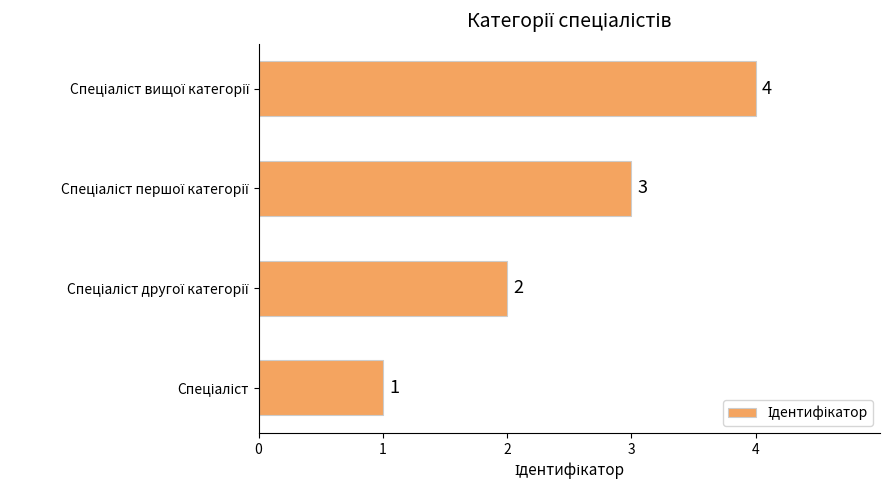

What is the sum of all values?

10